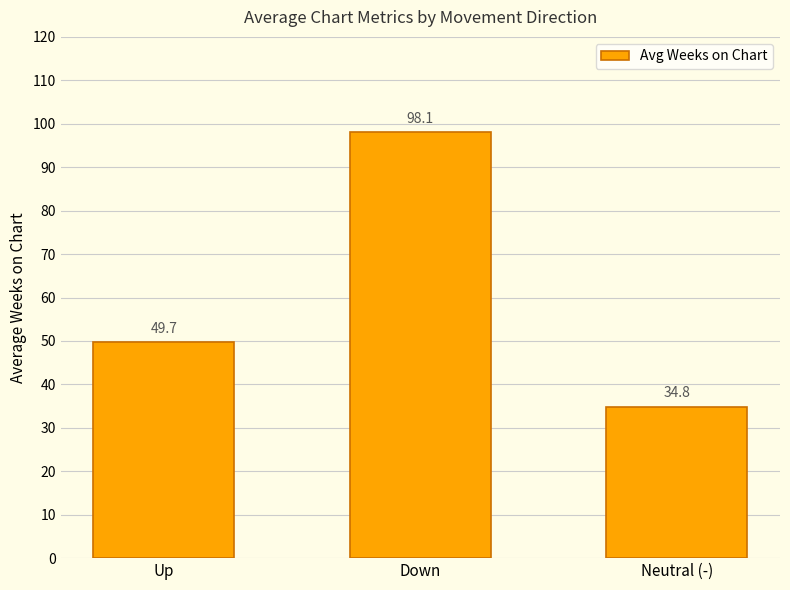

What is the sum of the values at Up and Down?

147.8